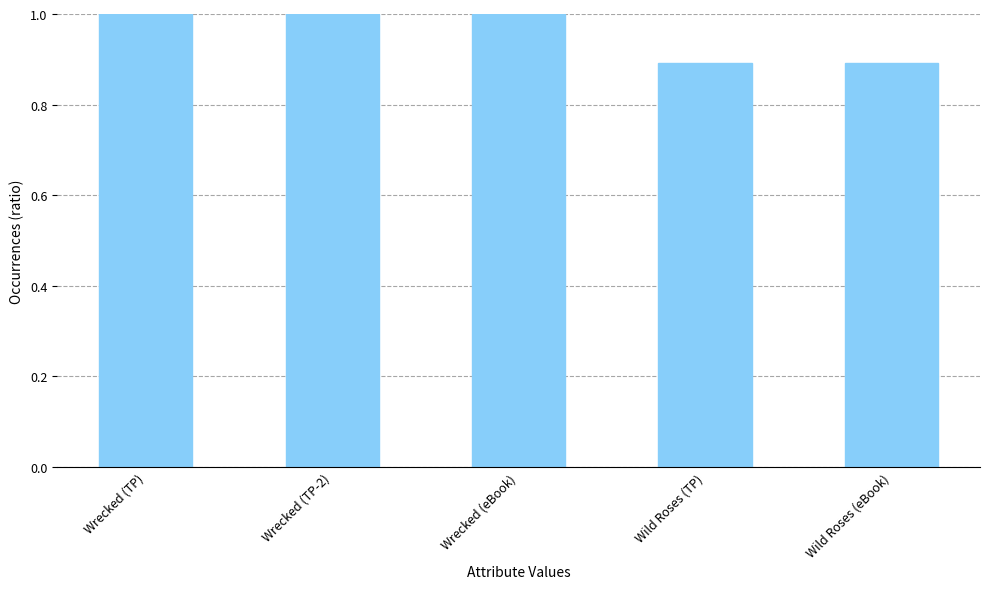

Reading left to right, transcribe all the data shown in this chart.

1.0	1.0	1.0	0.9	0.9